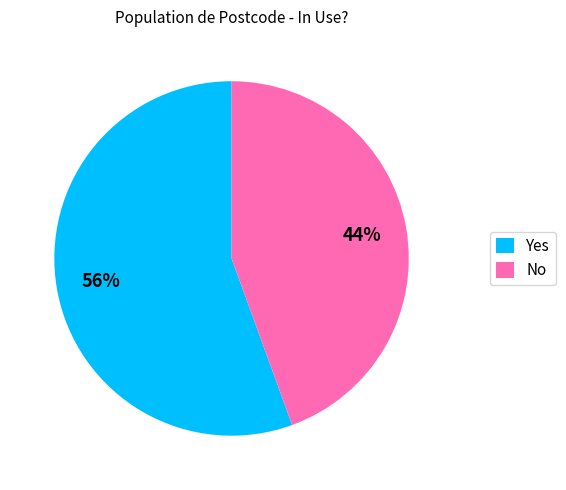

Does No represent more than half of the total?

No